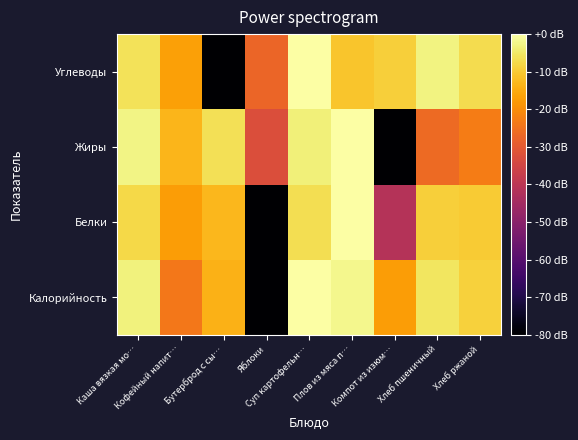

Reading right to left, transcribe all the data shown in this chart.

Калорийность: Хлеб ржаной=-9.0	Хлеб пшеничный=-5.6	Компот из изюм…=-17.4	Плов из мяса п…=-2.1	Суп картофельн…=0.0	Яблоки=-80.0	Бутерброд с сы…=-13.8	Кофейный напит…=-23.8	Каша вязкая мо…=-3.2
Белки: Хлеб ржаной=-9.8	Хлеб пшеничный=-9.2	Компот из изюм…=-41.5	Плов из мяса п…=0.0	Суп картофельн…=-6.6	Яблоки=-80.0	Бутерброд с сы…=-12.9	Кофейный напит…=-17.3	Каша вязкая мо…=-7.7
Жиры: Хлеб ржаной=-23.0	Хлеб пшеничный=-26.5	Компот из изюм…=-80.0	Плов из мяса п…=0.0	Суп картофельн…=-3.5	Яблоки=-32.6	Бутерброд с сы…=-6.5	Кофейный напит…=-13.2	Каша вязкая мо…=-2.6
Углеводы: Хлеб ржаной=-7.1	Хлеб пшеничный=-3.0	Компот из изюм…=-9.4	Плов из мяса п…=-10.6	Суп картофельн…=0.0	Яблоки=-27.3	Бутерброд с сы…=-80.0	Кофейный напит…=-16.6	Каша вязкая мо…=-6.0